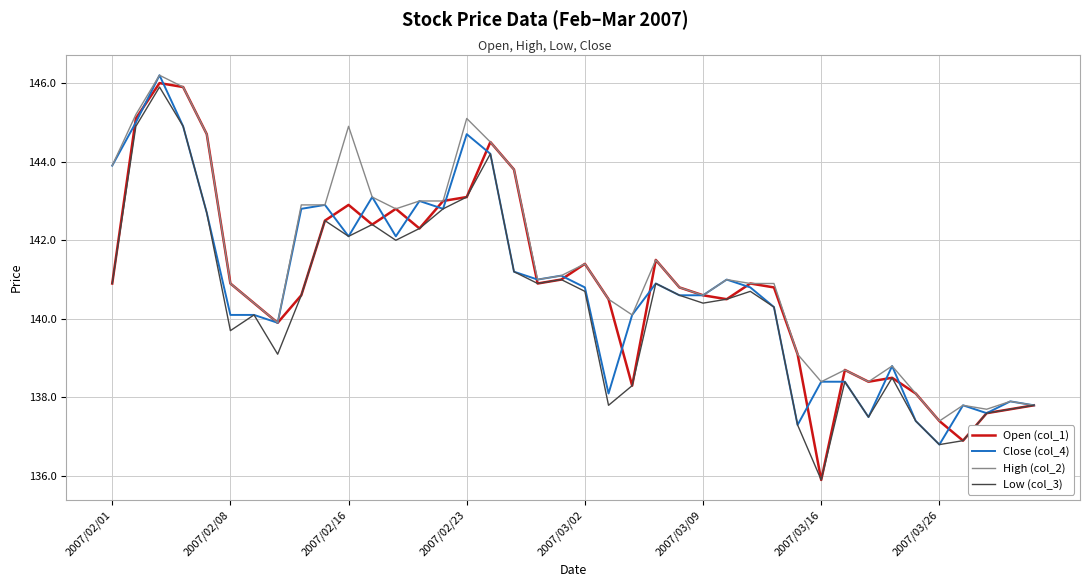

Which series has the widest spread of values?

Open (col_1)